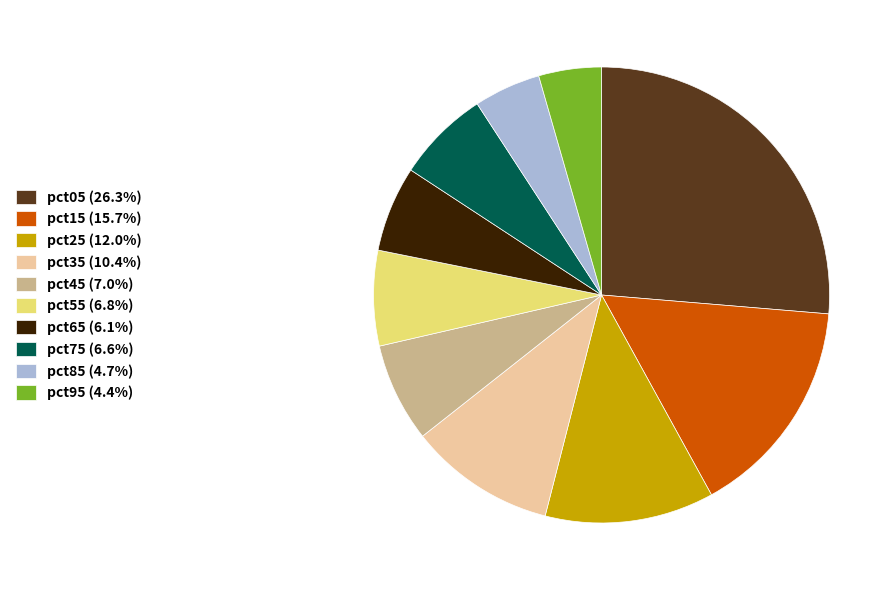

Approximately how many times larger is the value at pct45 (7.0%) compared to pct05 (26.3%)?

0.3